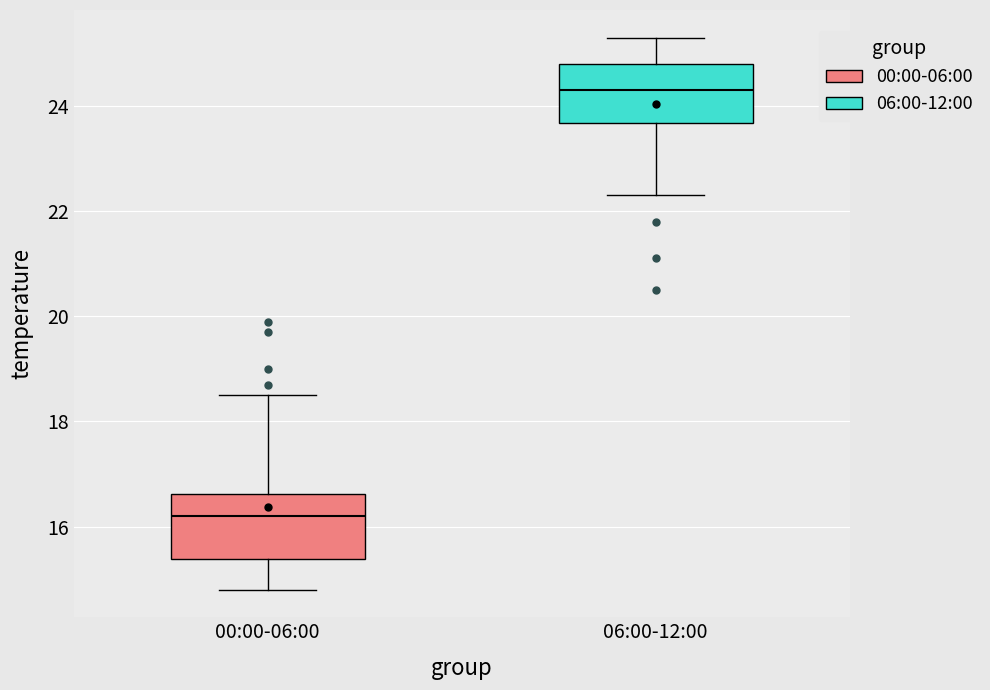

Where is the lower edge of the box for 06:00-12:00 on the y-axis? The values are not printed on the chart, so give them approximately, as read against the axis.

23.6